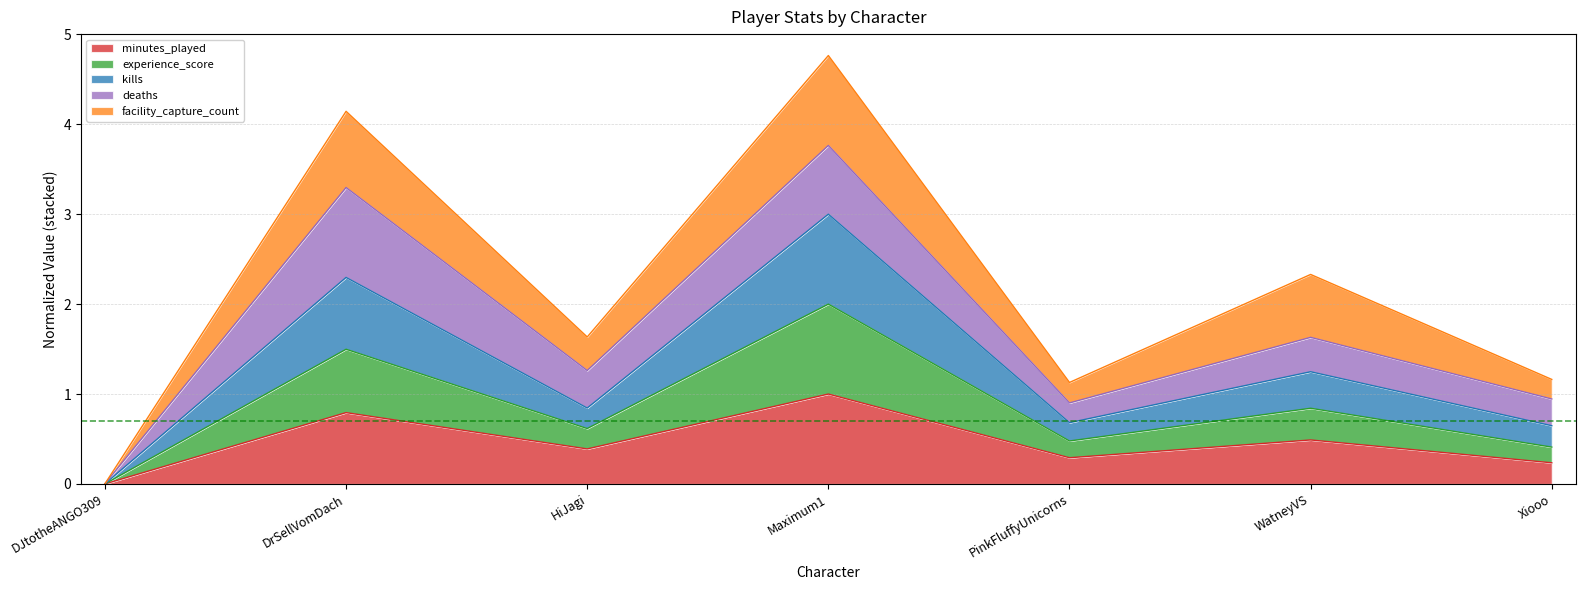

What is the label of the 5th point from the right?

HiJagi